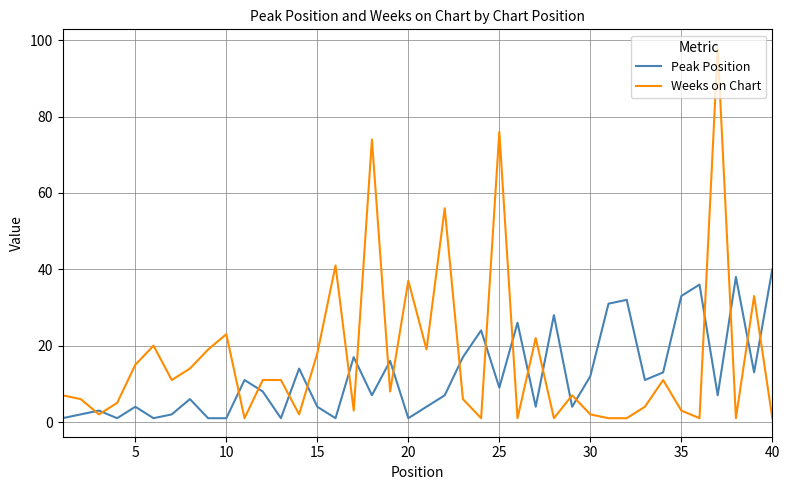

Rank the series by their average value, from highest to lowest.

Weeks on Chart, Peak Position